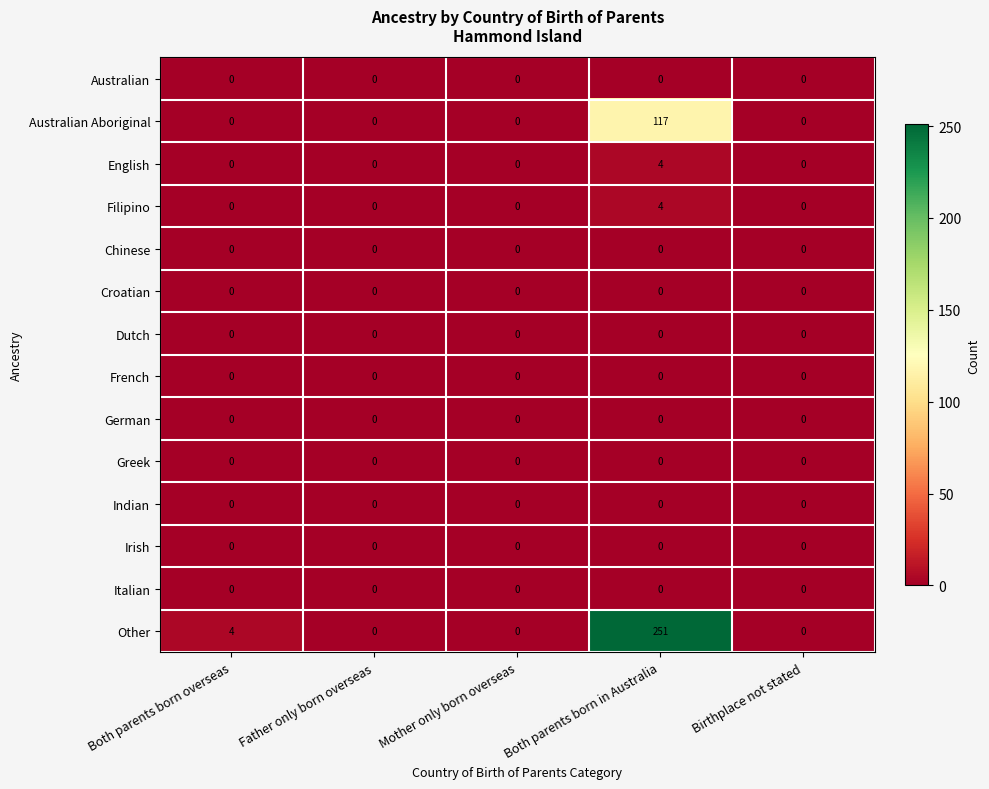

What is the average value of the Australian Aboriginal series?

23